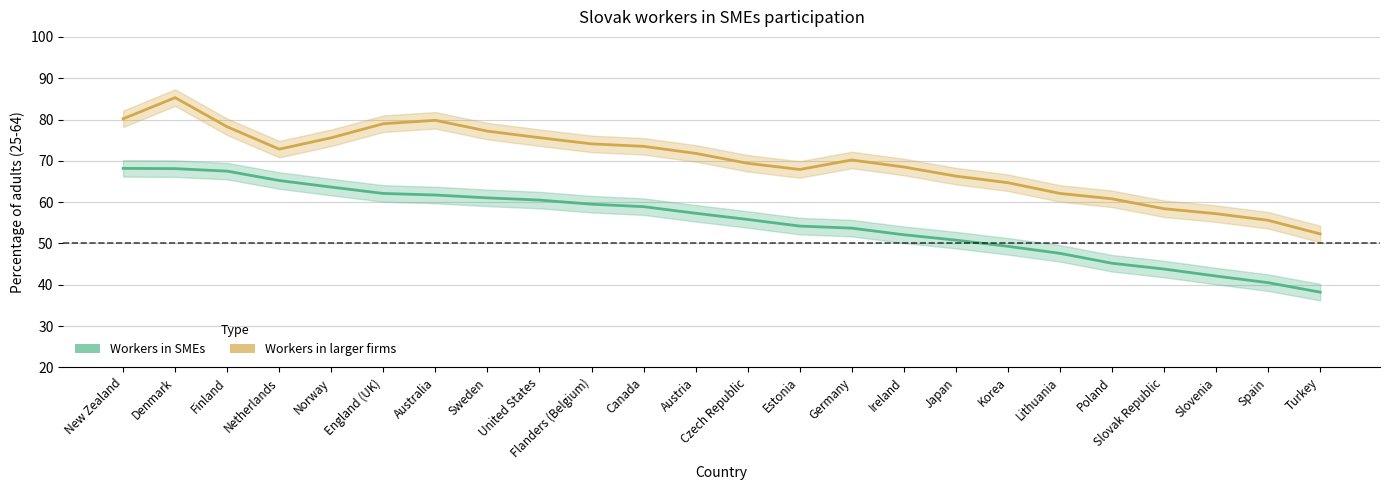

True or false: Workers in SMEs and Workers in larger firms cross at least once.

False